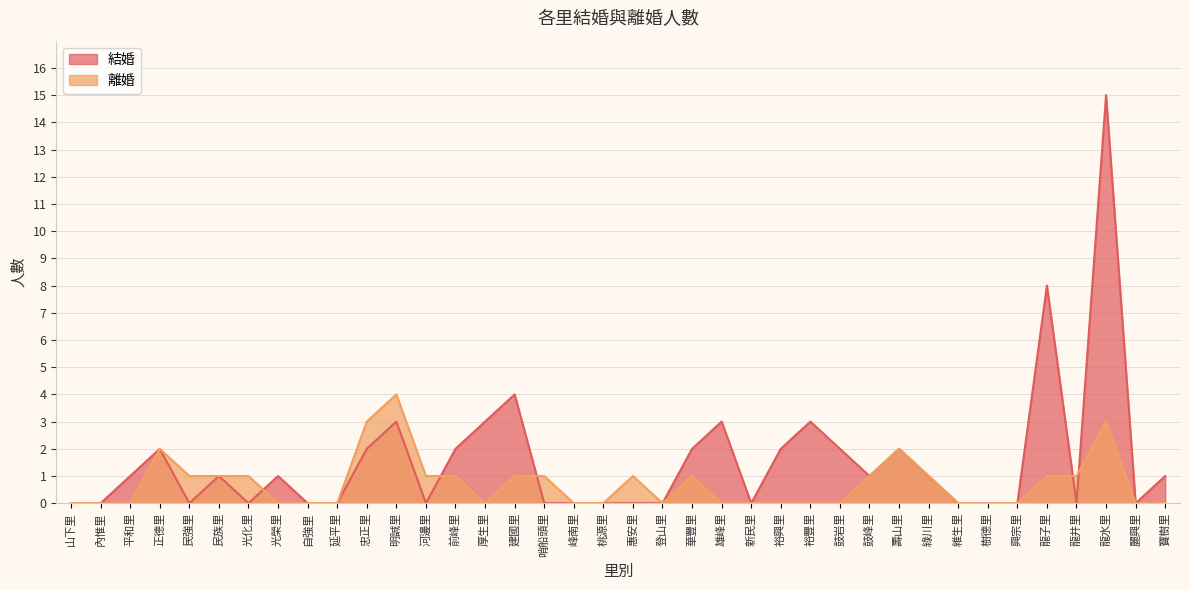

How many values in the 離婚 series exceed 0?

18